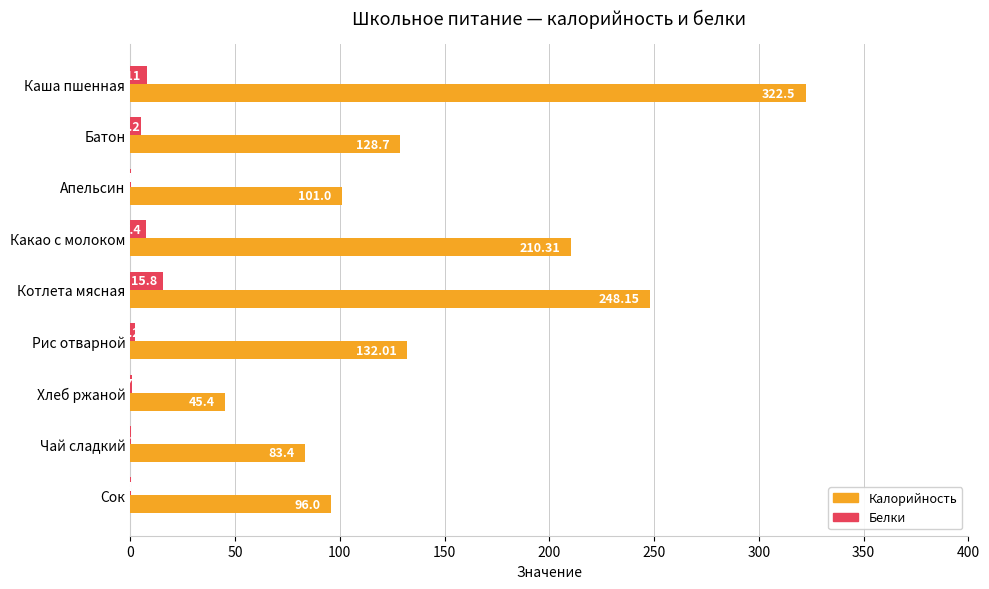

At which category does the chart reach its peak across all series?

Каша пшенная